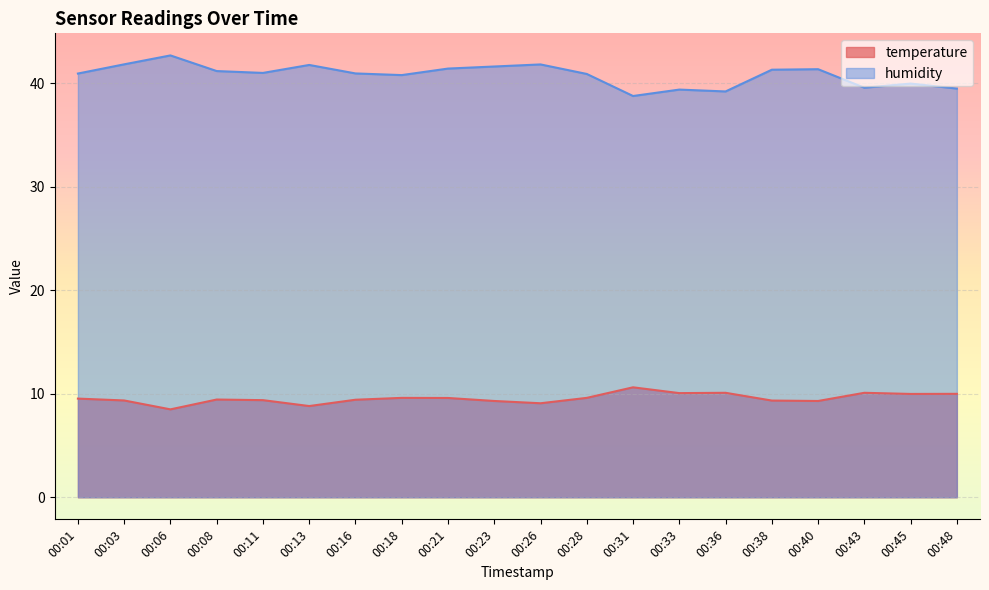

How many lines are shown in the chart?

2